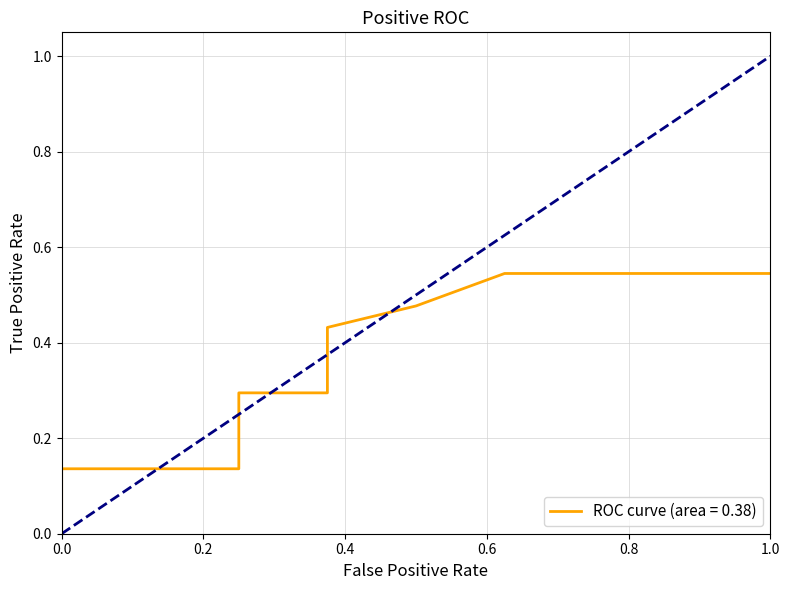

Is this an area chart (filled region under the line)?

No